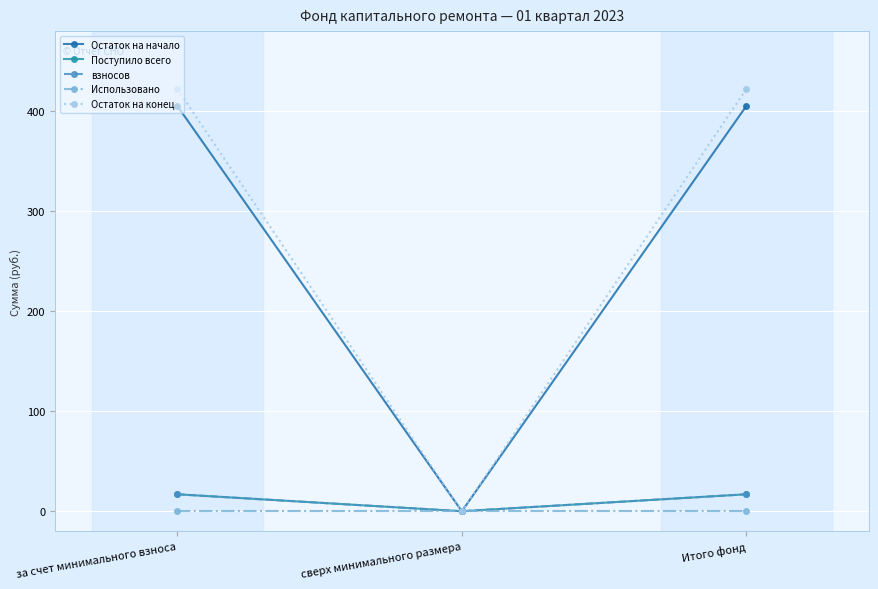

At сверх минимального размера, list the series in order from smallest to largest.

Остаток на начало, Поступило всего, взносов, Использовано, Остаток на конец